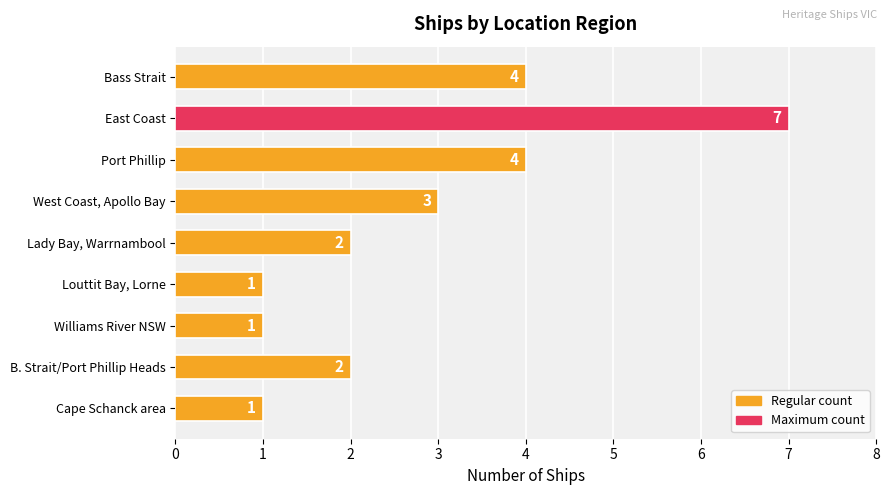

Reading top to bottom, list all the values displayed in this chart.

4	7	4	3	2	1	1	2	1